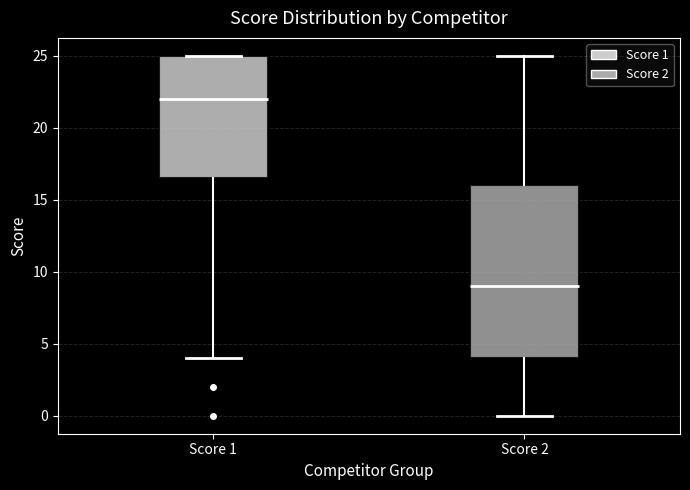

Comparing the boxes themselves (not the whiskers), which one is the tallest?

Score 2